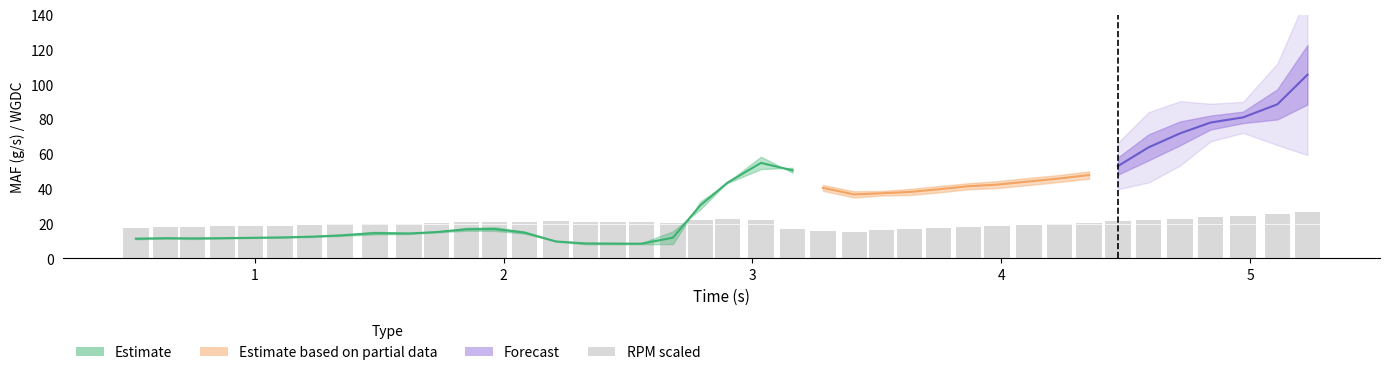

Reading left to right, what are all the values shown in this chart?

17.7	18.1	18.2	18.4	18.8	18.8	19.1	19.5	19.7	20.0	20.1	20.8	21.1	21.1	21.3	21.0	21.1	21.0	20.6	21.9	22.8	22.3	17.0	16.0	15.4	16.1	16.8	17.3	18.1	18.4	19.3	19.8	20.4	21.2	21.9	22.8	23.5	24.6	25.6	26.4